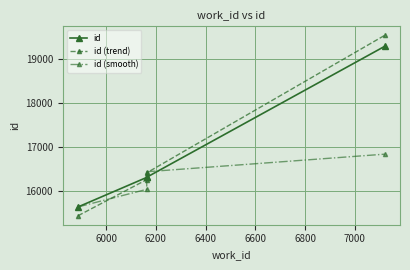

Rank the series at 6000 from lowest to highest value.

id (smooth), id (trend), id